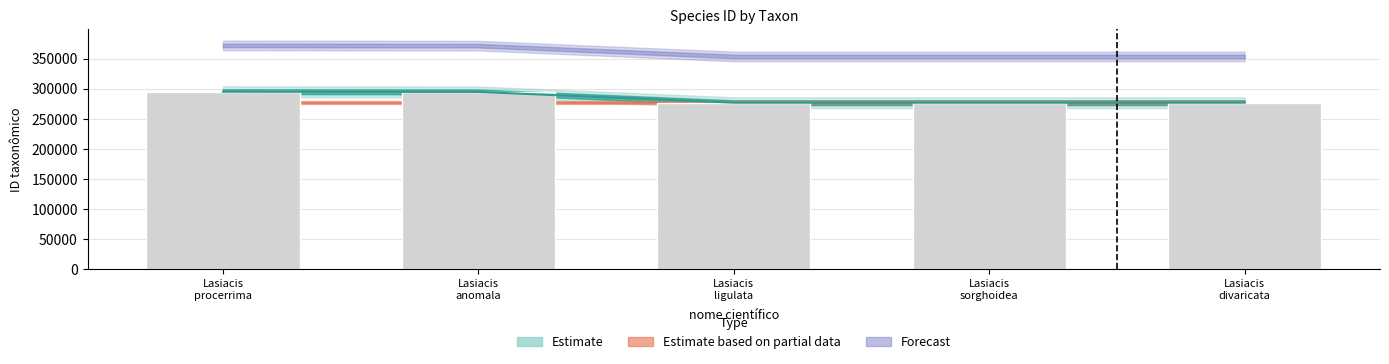

The lower series shows 396160 at Lasiacis sorghoidea. True or false?

False